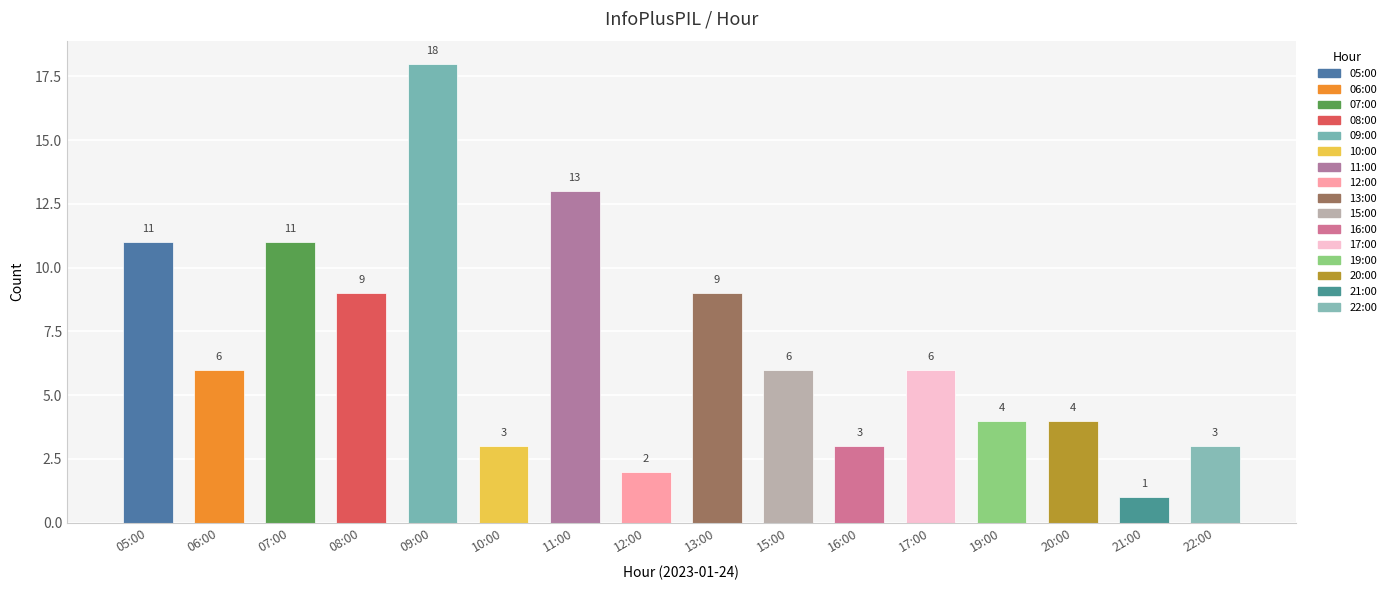

Count the number of data series in this chart.

1